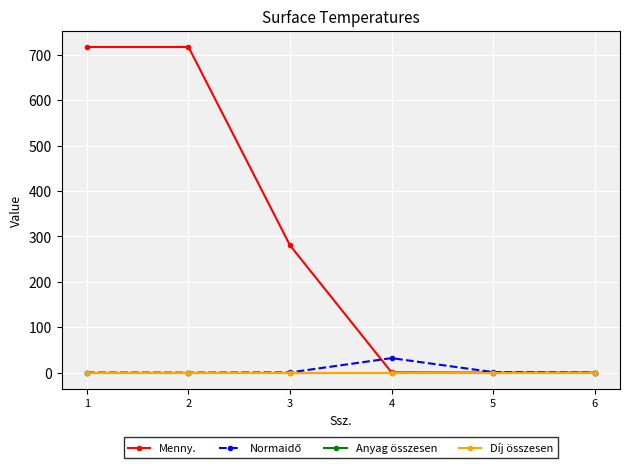

Is it true that Normaidő equals 0.1 at 6?

True